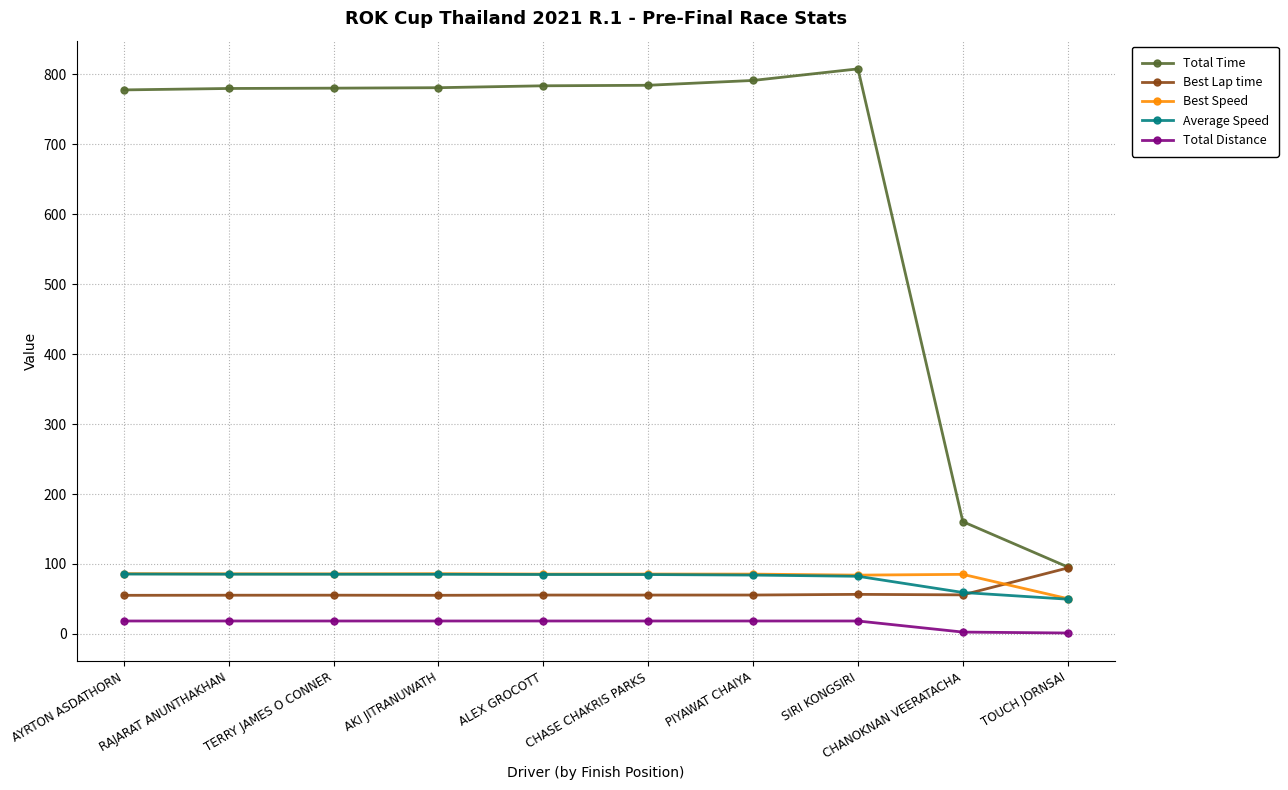

What position from the left is TERRY JAMES O CONNER?

3